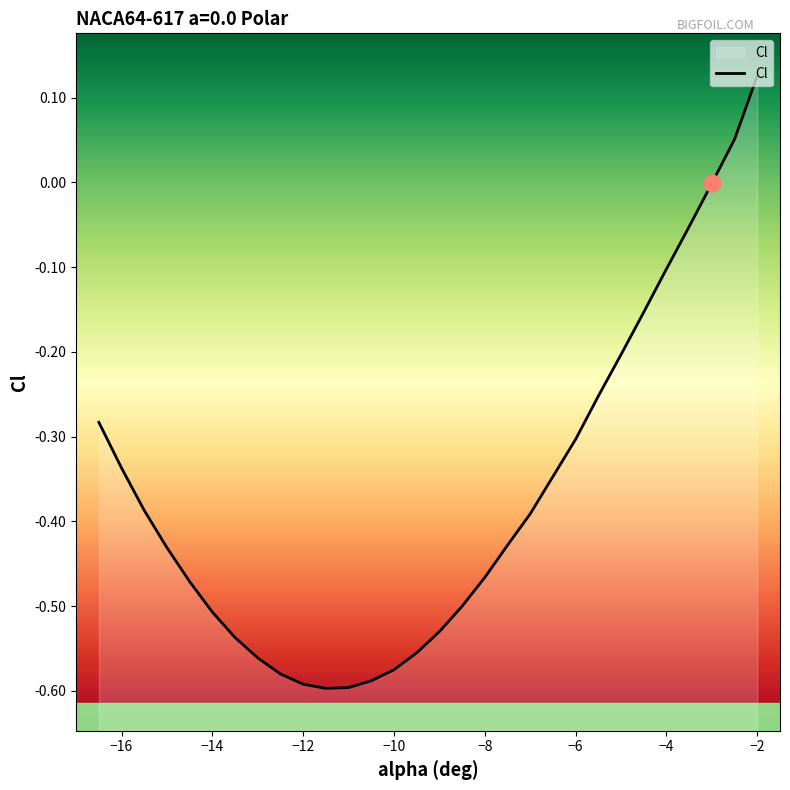

The value at −10 is -0.3. True or false?

False